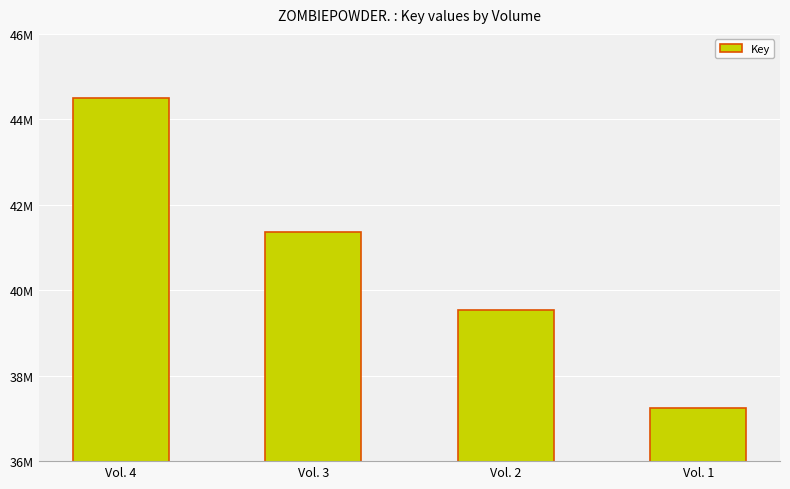

Reading left to right, extract all data points from this chart.

Vol. 4=44488066	Vol. 3=41367659	Vol. 2=39547936	Vol. 1=37240617